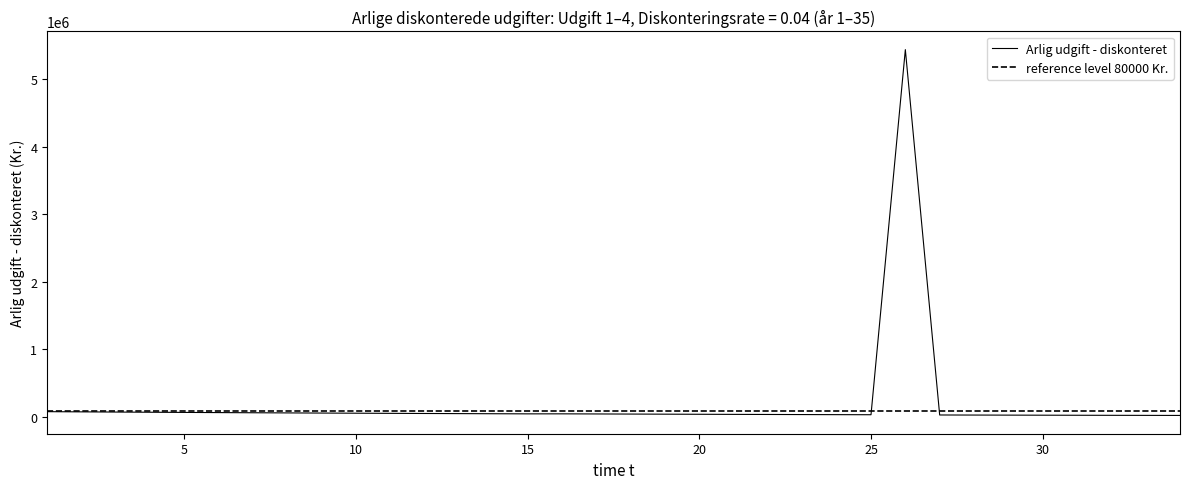

What is the value of the 7th point from the left?

60793.4